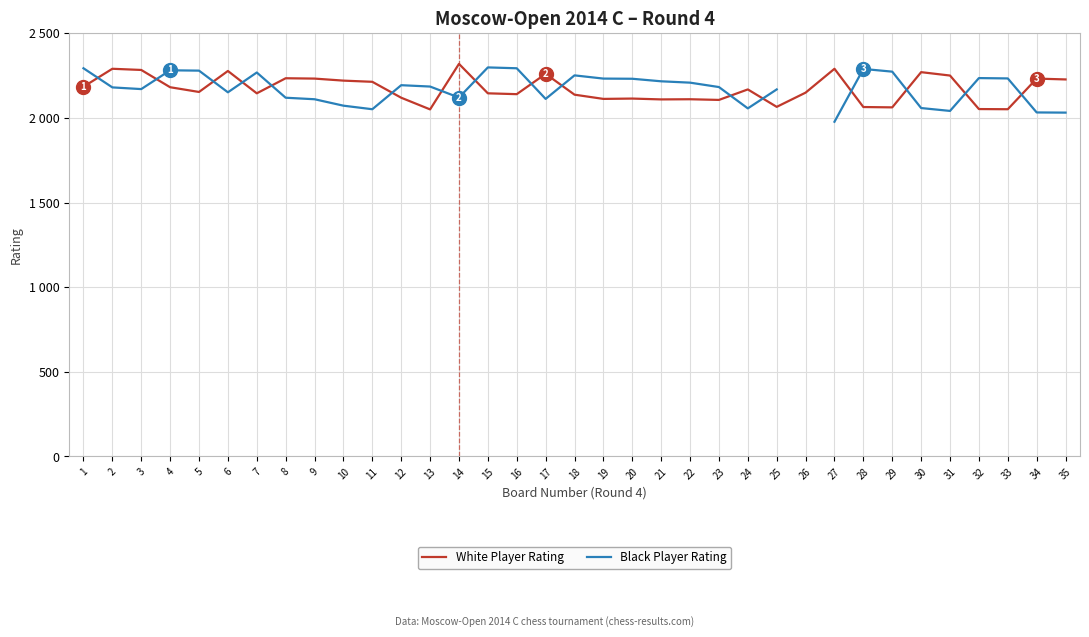

Which category has the lowest value across all series?

27